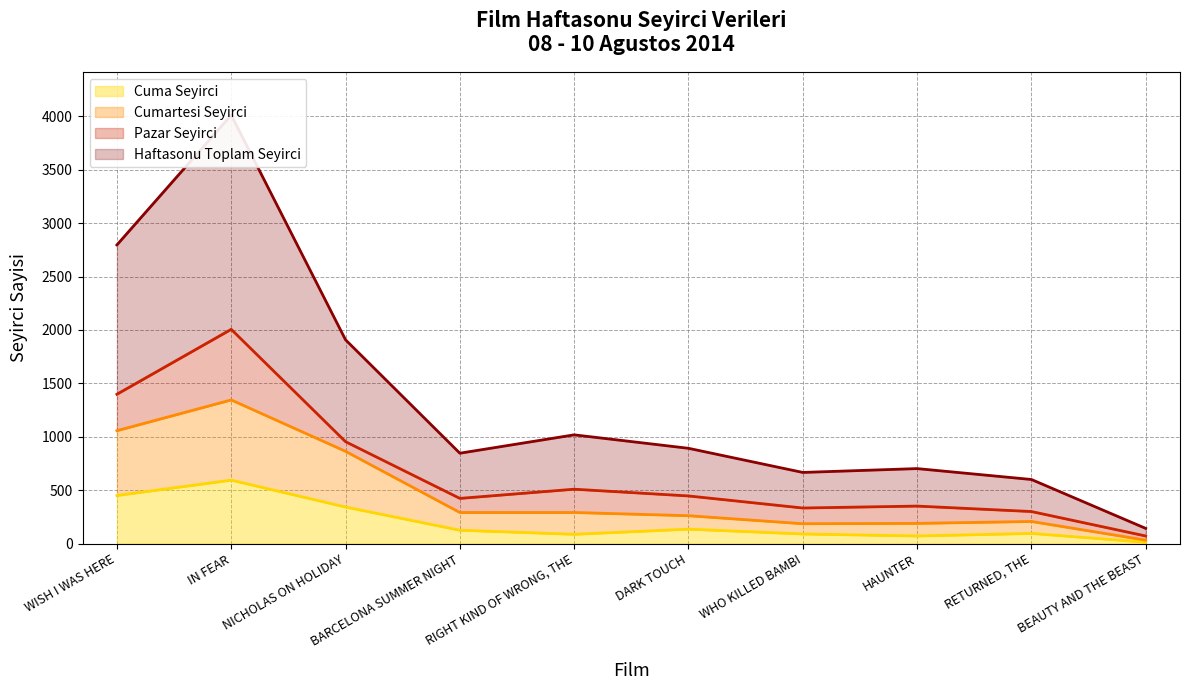

Where is Cumartesi Seyirci (line) nearest to the value 688?

NICHOLAS ON HOLIDAY